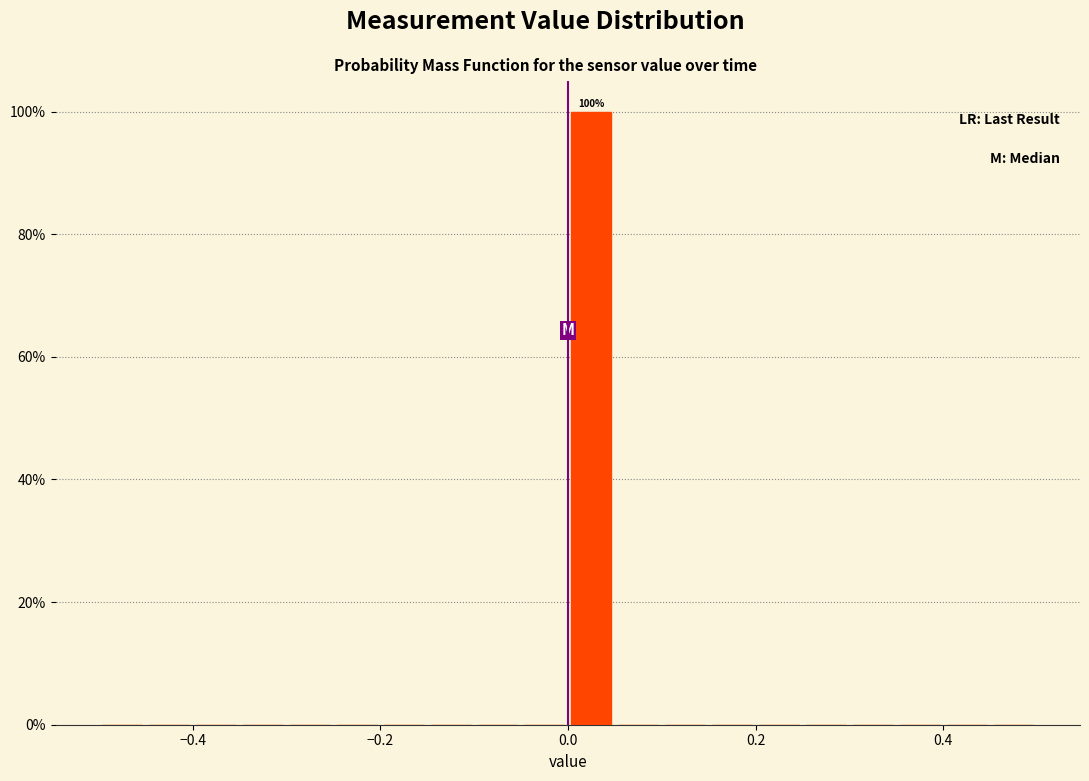

Read against the x-axis, roughly where is the centre of the tallest bar?

0.02